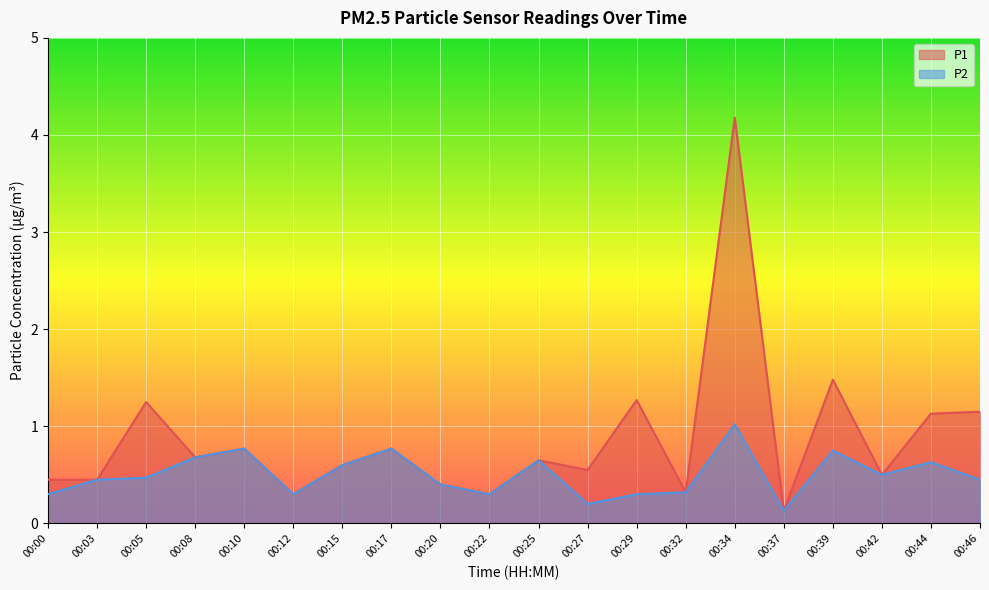

What is the lowest value of the P2 series?

0.1